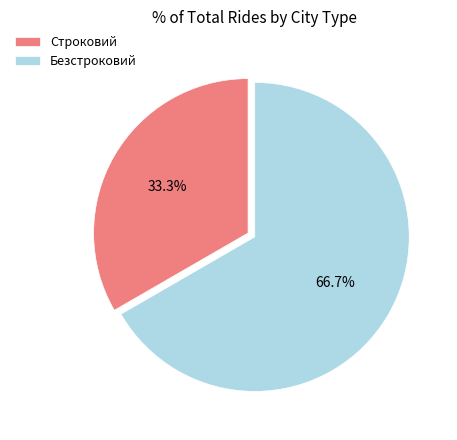

How many slices are in this pie chart?

2